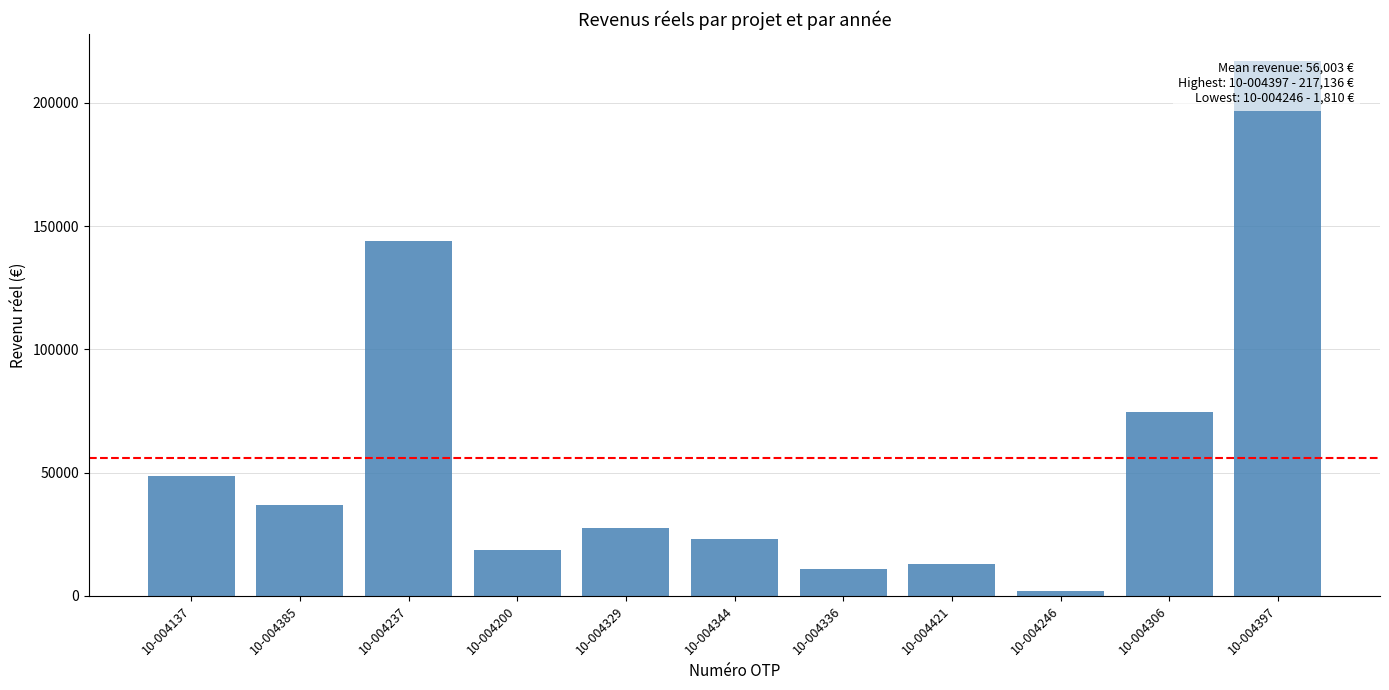

The chart shows a value of 23212.9 at 10-004344. True or false?

True